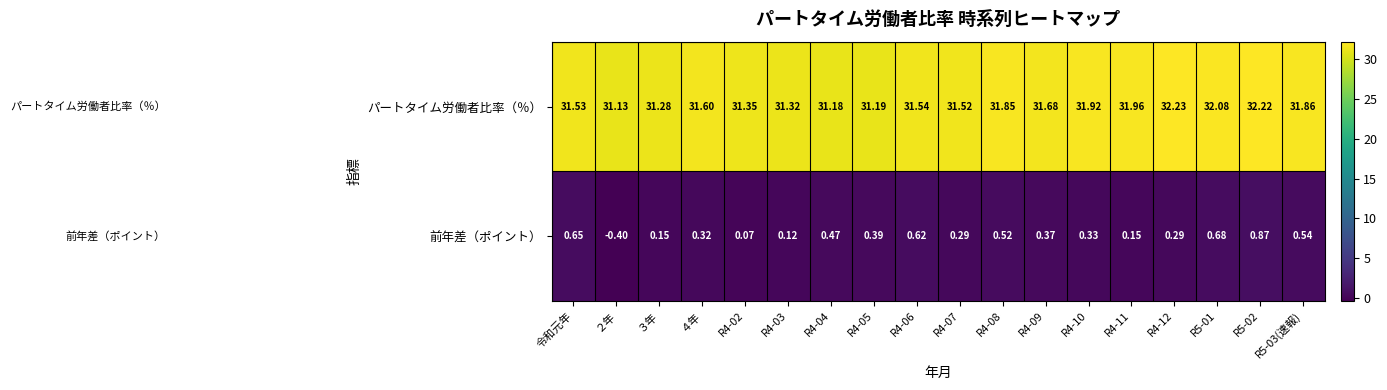

How many values in 前年差（ポイント） are below zero?

1